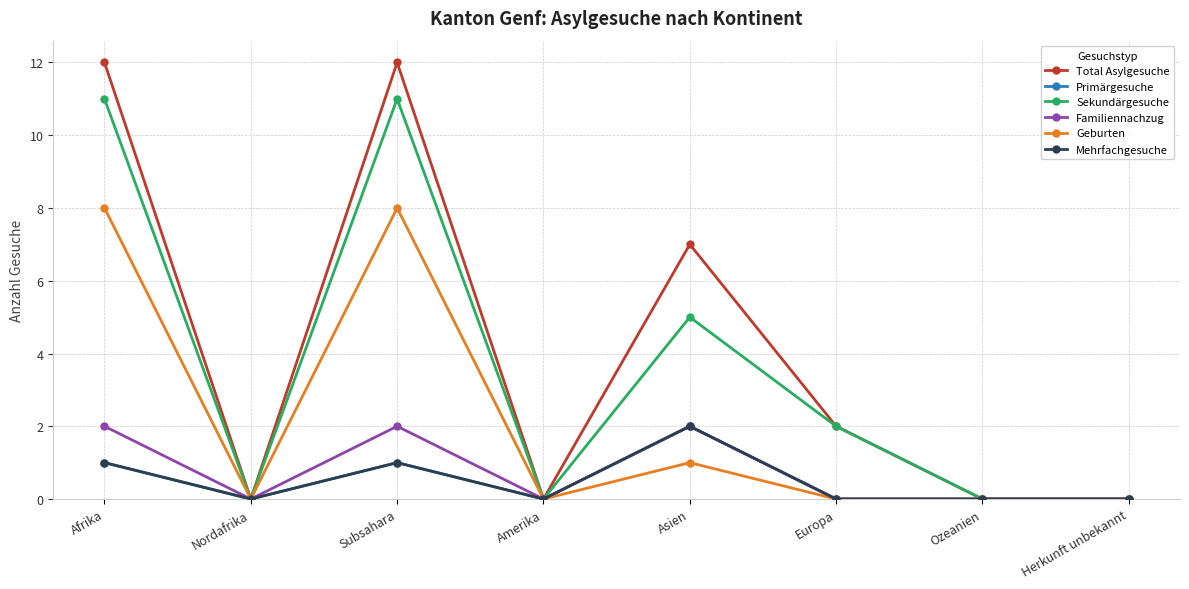

True or false: Geburten and Familiennachzug cross at least once.

False